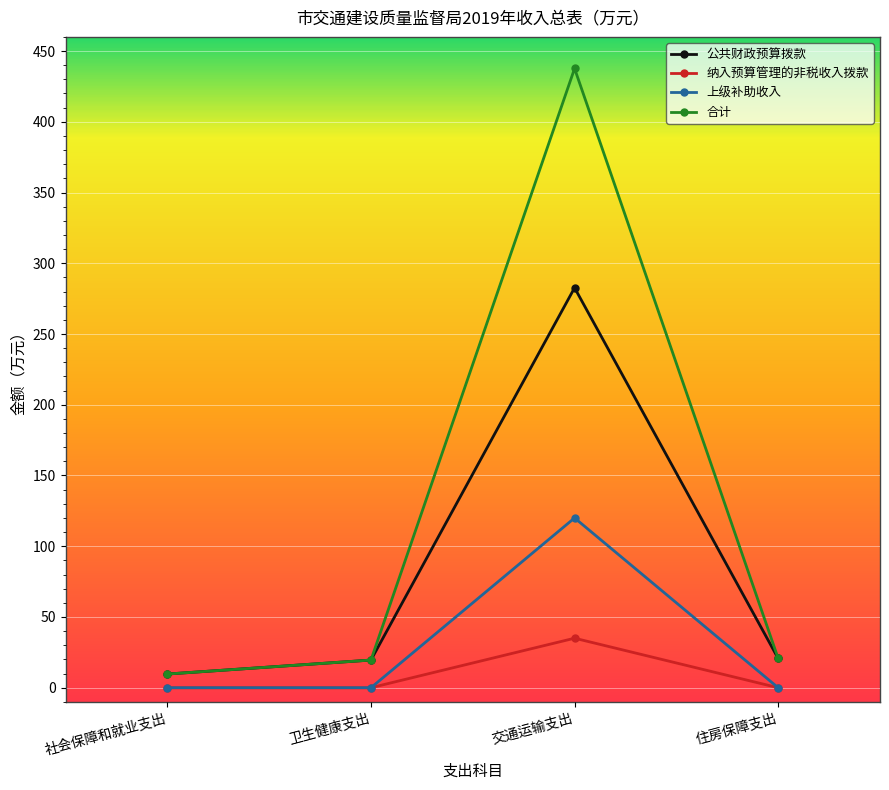

What is the sum of all 公共财政预算拨款 values?

332.6